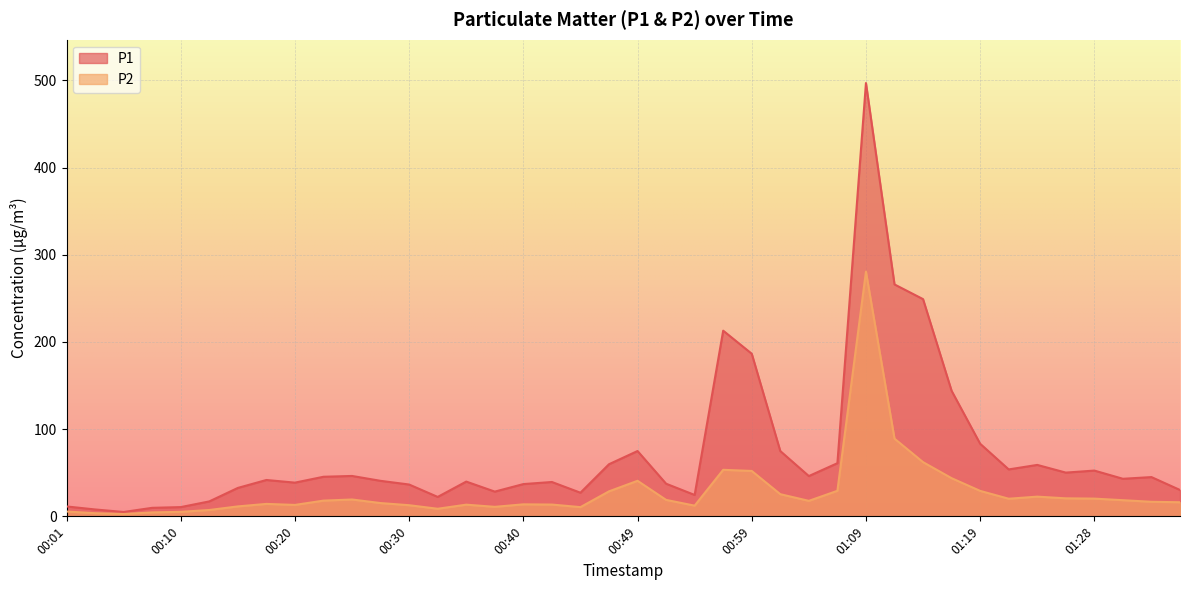

True or false: P2 and P1 cross at least once.

False